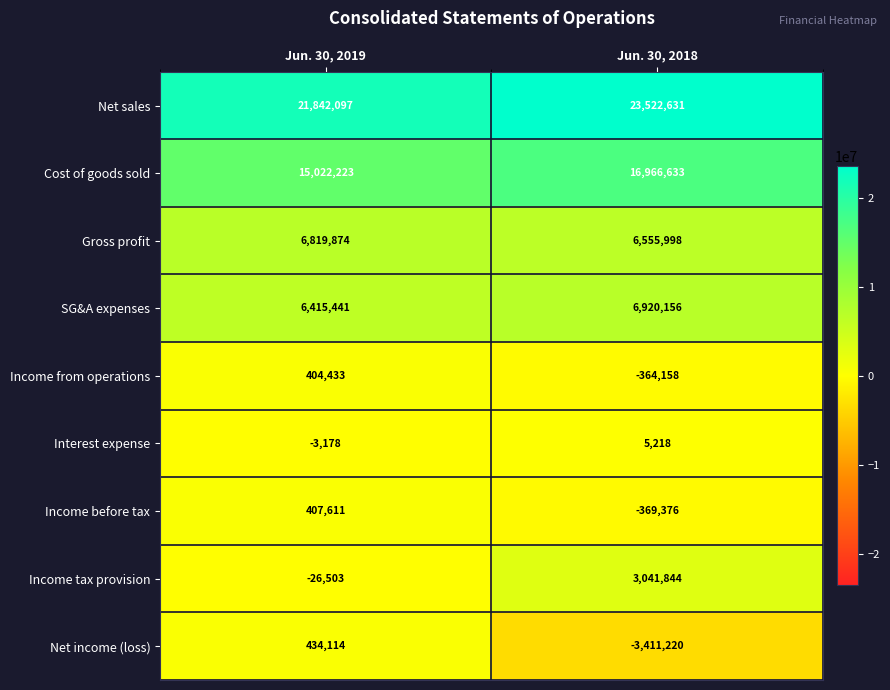

Rank the series at Jun. 30, 2019 from highest to lowest value.

Net sales, Cost of goods sold, Gross profit, SG&A expenses, Net income (loss), Income before tax, Income from operations, Interest expense, Income tax provision